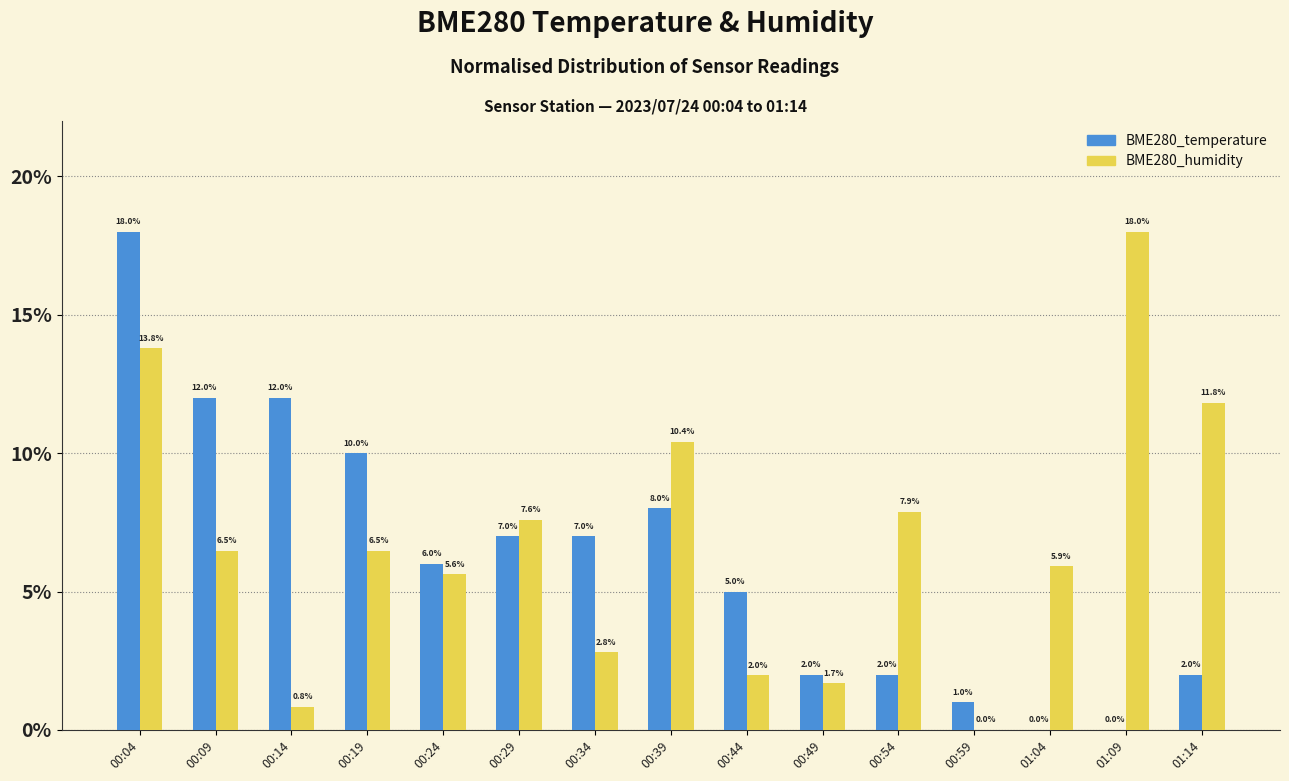

What are all the series names shown in the legend?

BME280_temperature, BME280_humidity